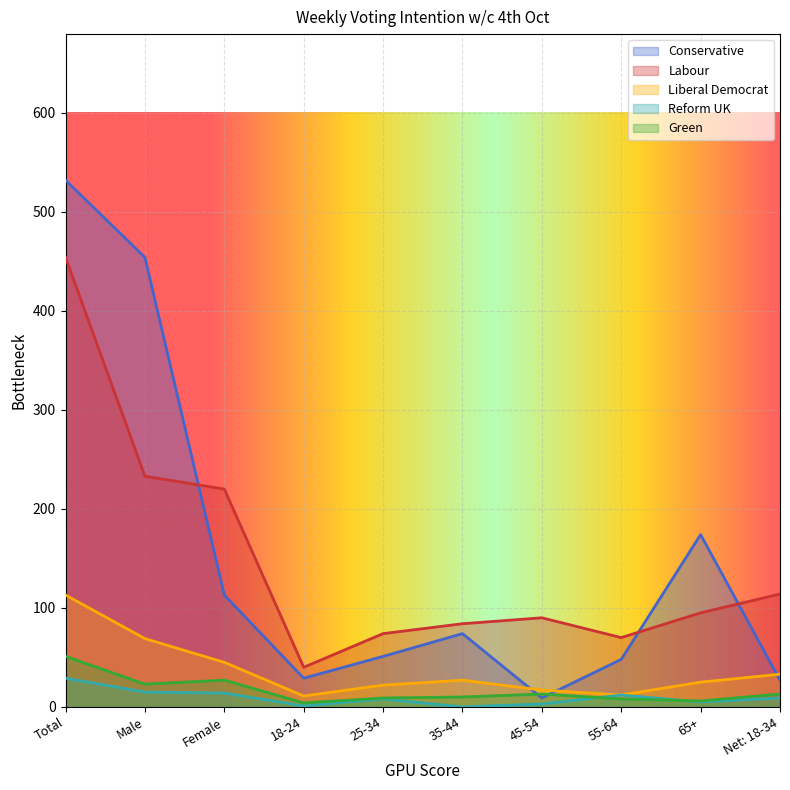

True or false: Labour has a value of 233 at Male.

True